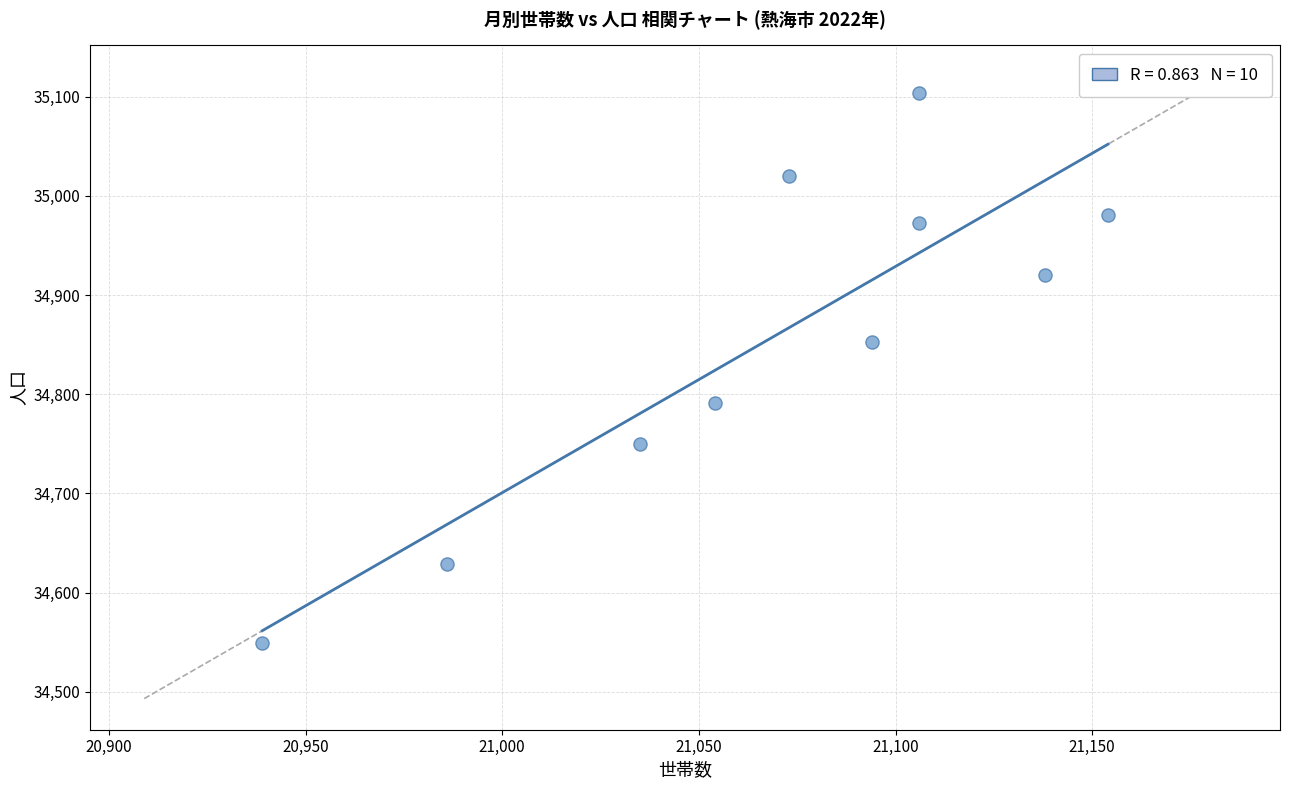

What Y value in the scatter plot is closest to 34826?

34853